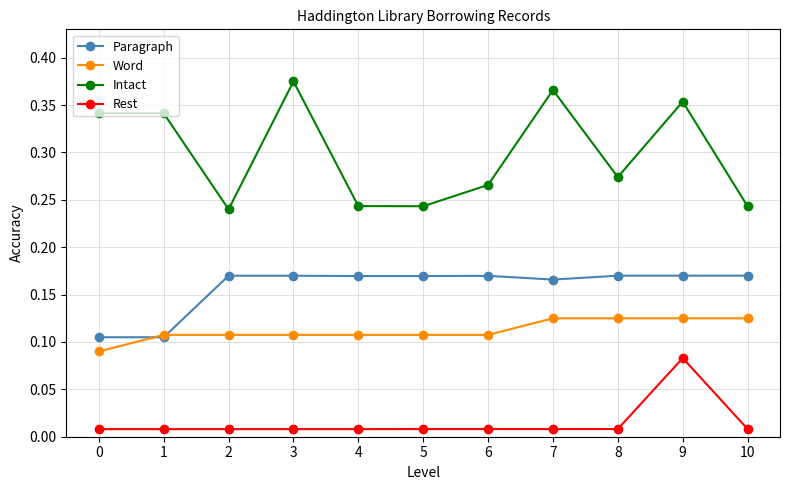

The Intact series shows 0.6 at 7. True or false?

False